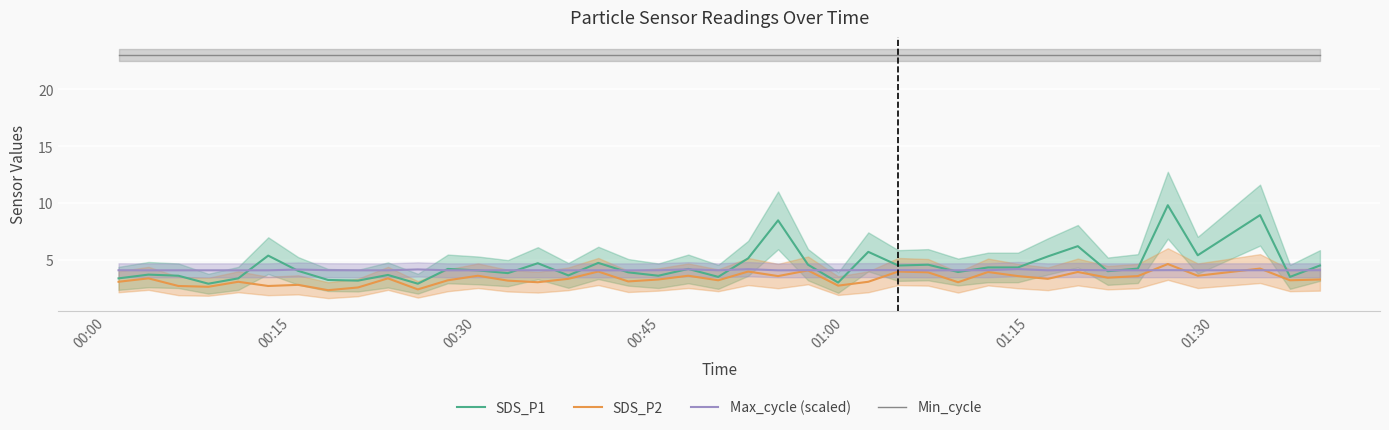

True or false: Min_cycle and SDS_P2 cross at least once.

False